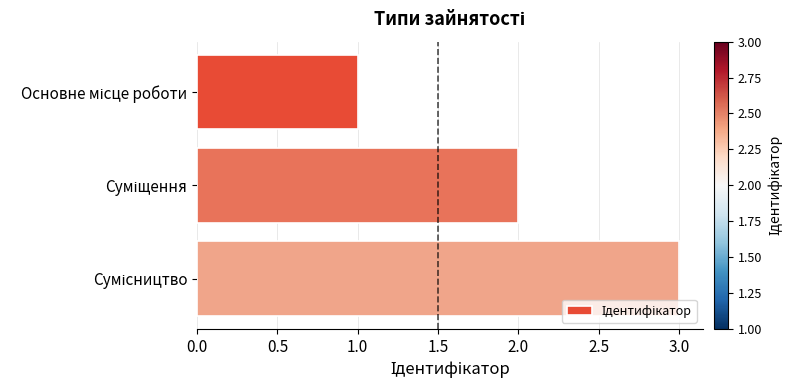

What is the greatest value displayed?

3